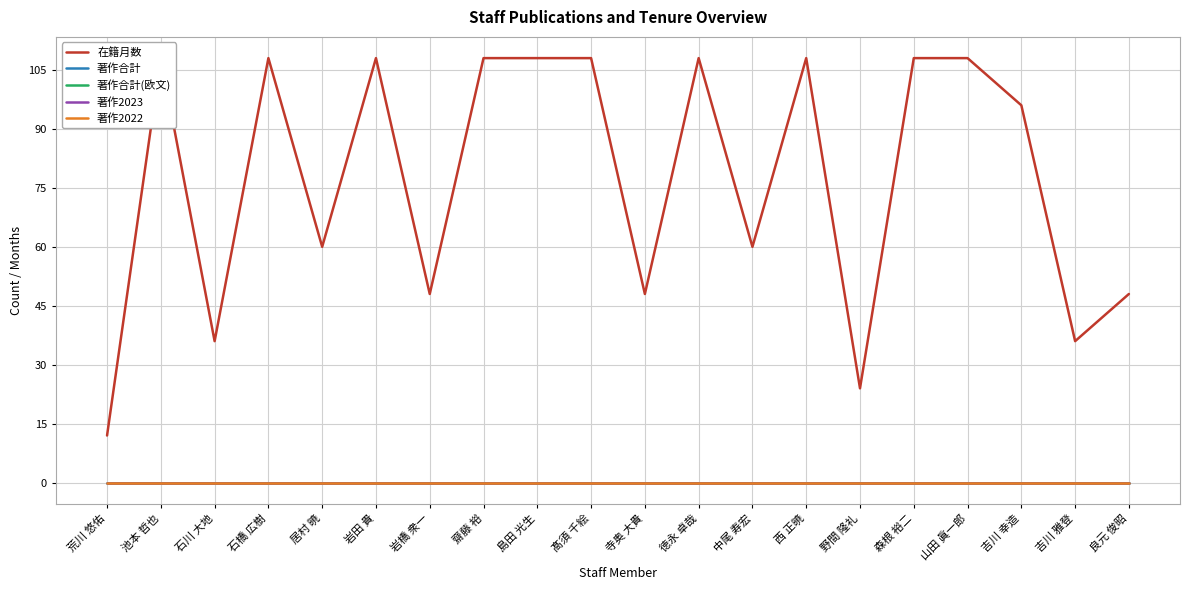

The value of 著作2022 at 西 正暁 is 0. True or false?

True